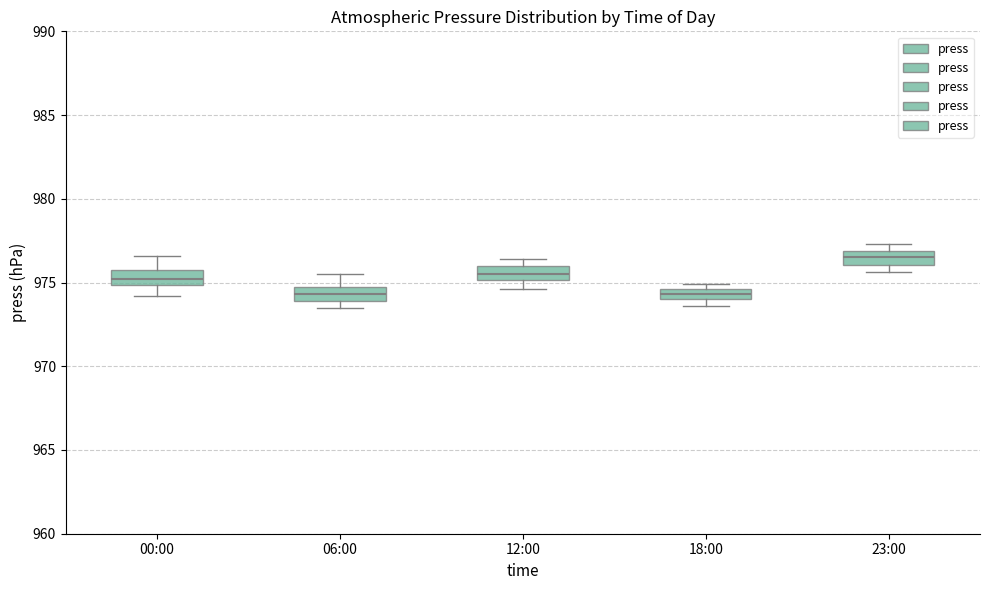

Which box has the highest median line?

23:00